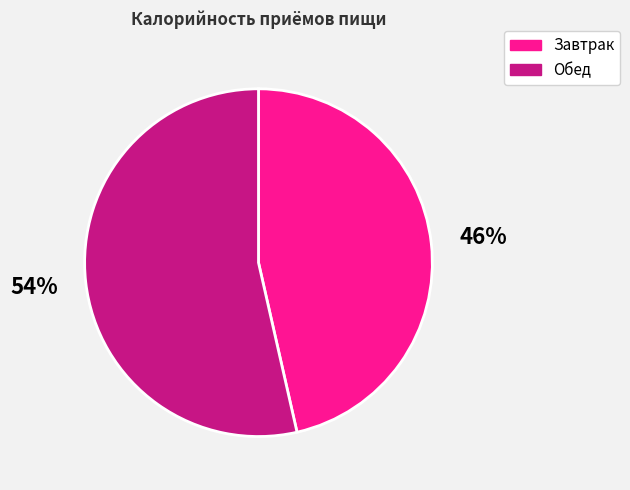

Is there a majority slice in this chart?

Yes